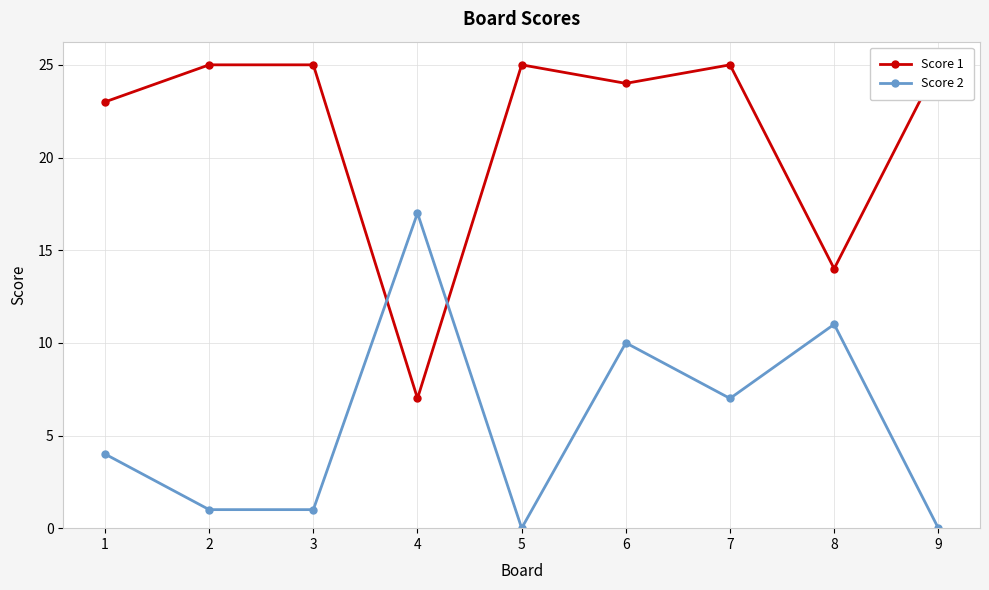

The Score 2 series shows 1 at 3. True or false?

False